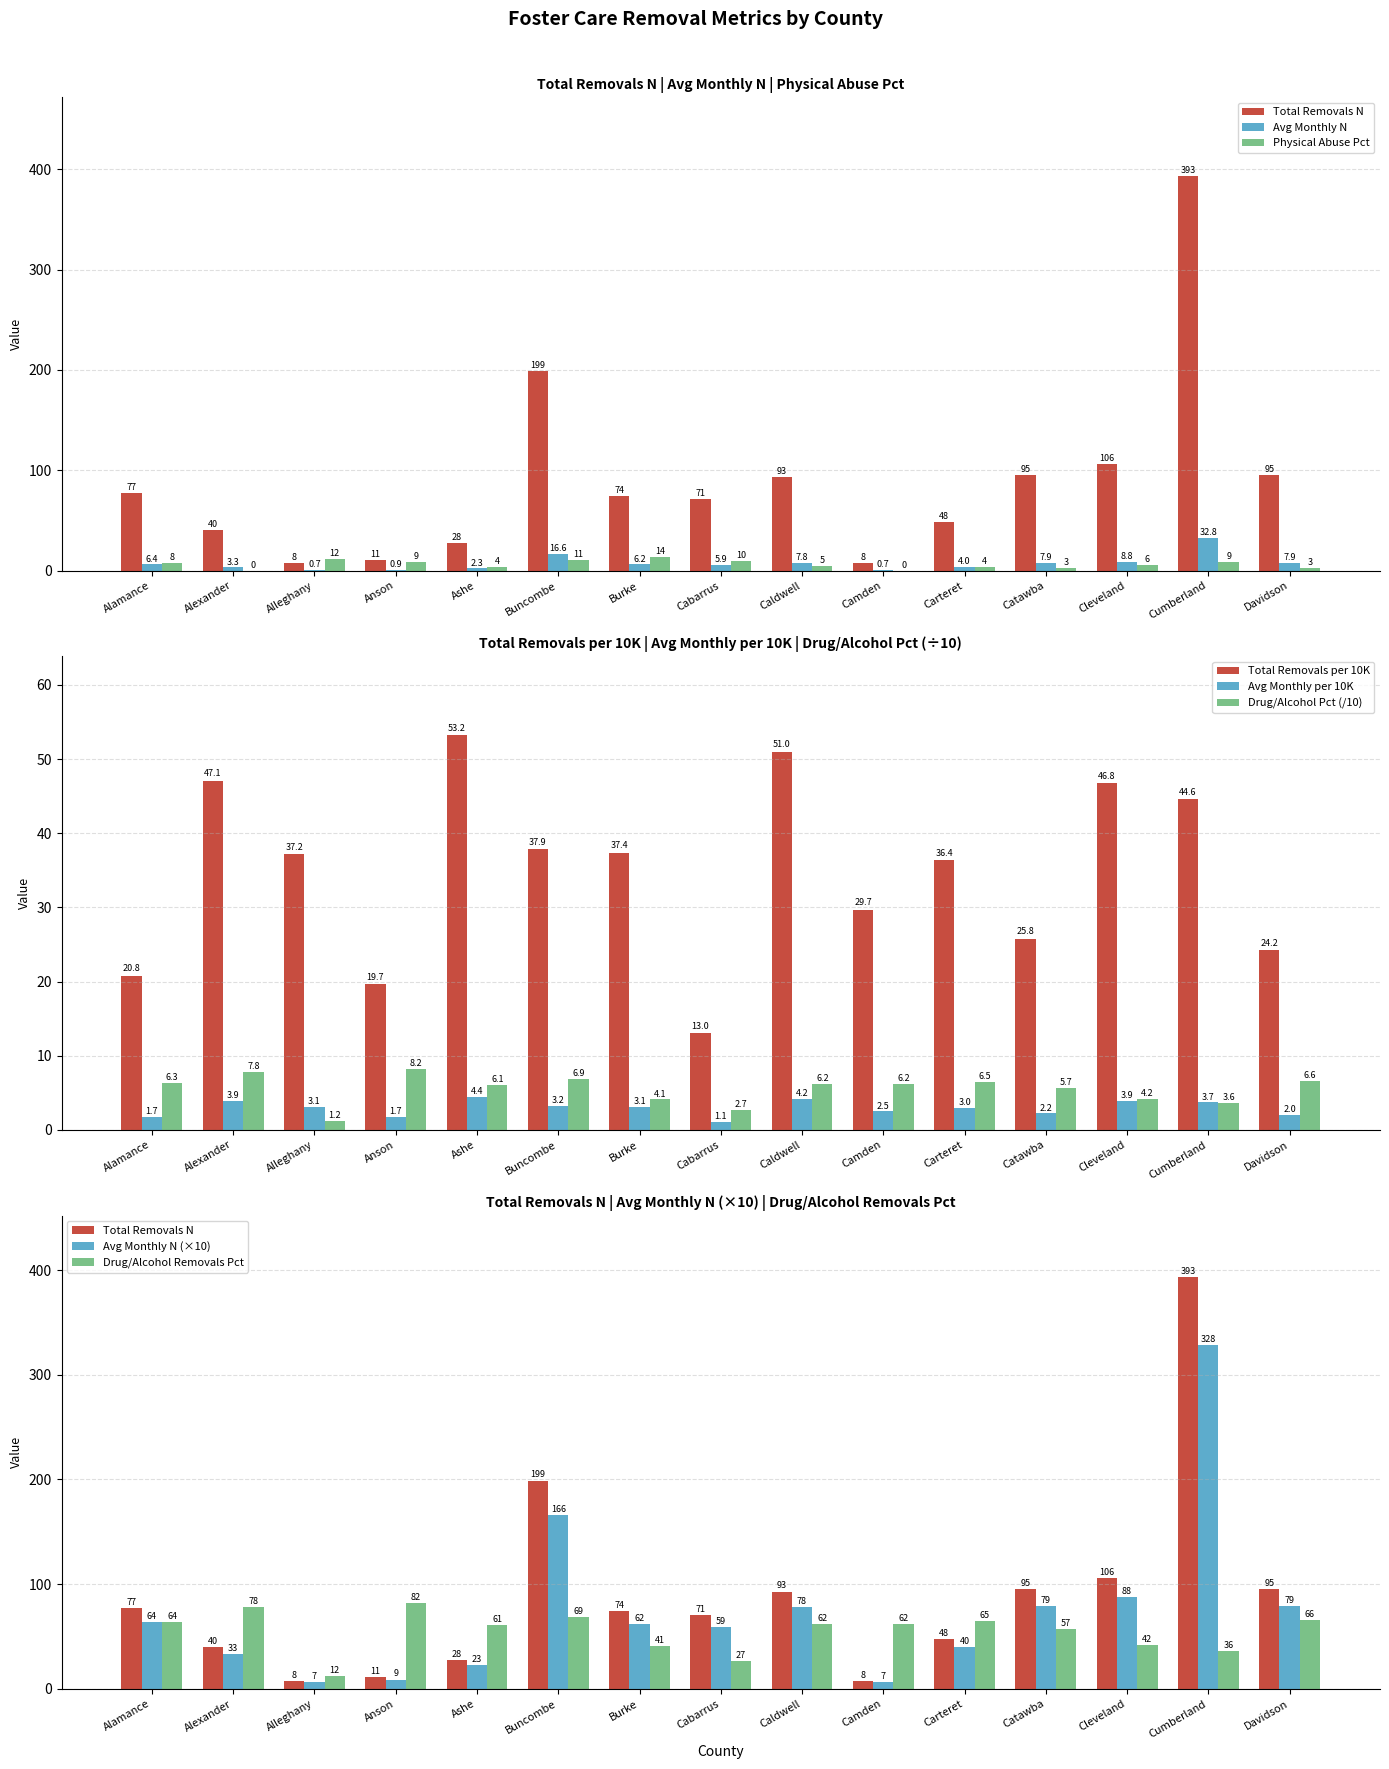

At which label does Total Removals per 10K reach its minimum?

Cabarrus